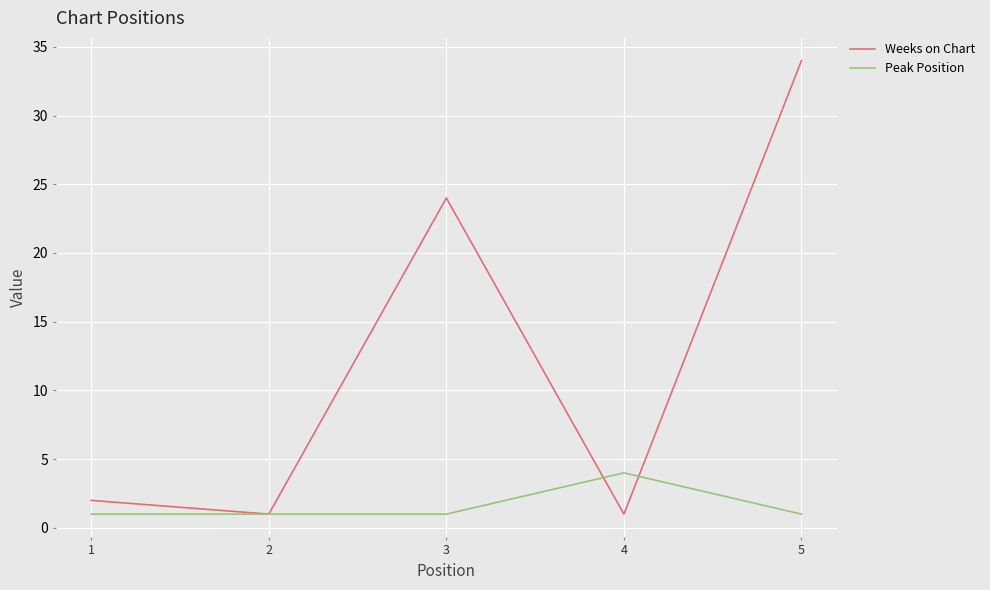

What are all the series names shown in the legend?

Weeks on Chart, Peak Position